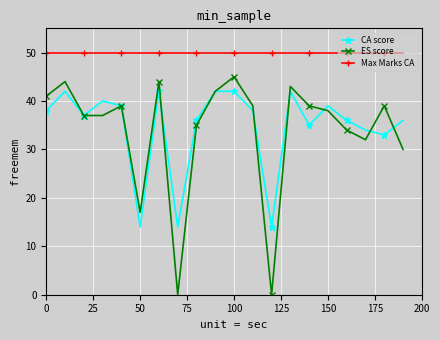

What is the highest value of the ES score series?

45